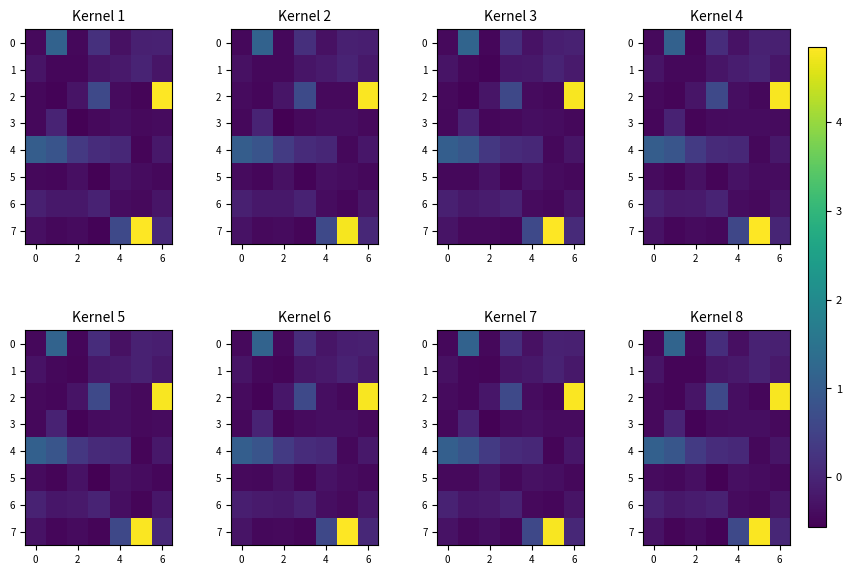

What is the difference between the maximum and minimum values in the 0 series?

1.6